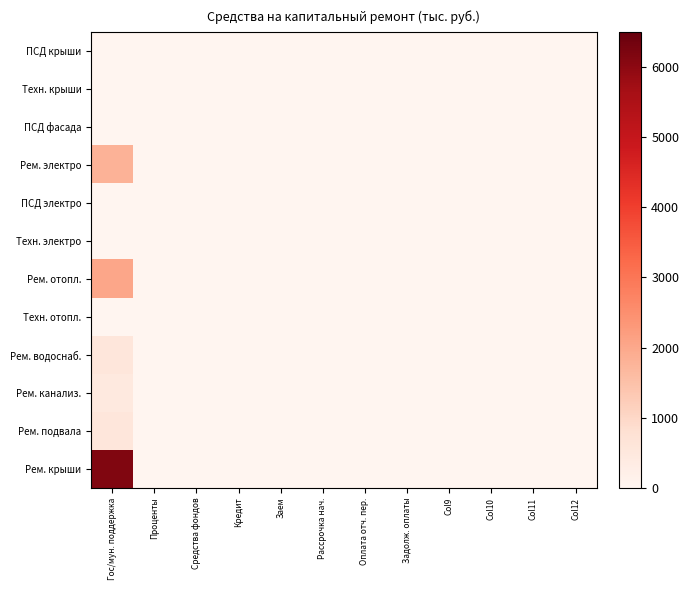

What is the maximum value shown in the chart?

6160.5